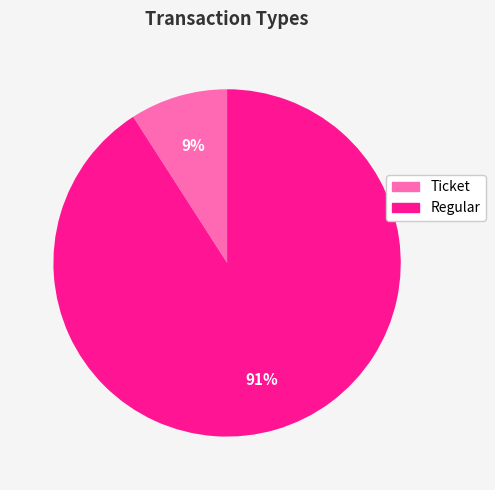

Between Ticket and Regular, which is larger?

Regular